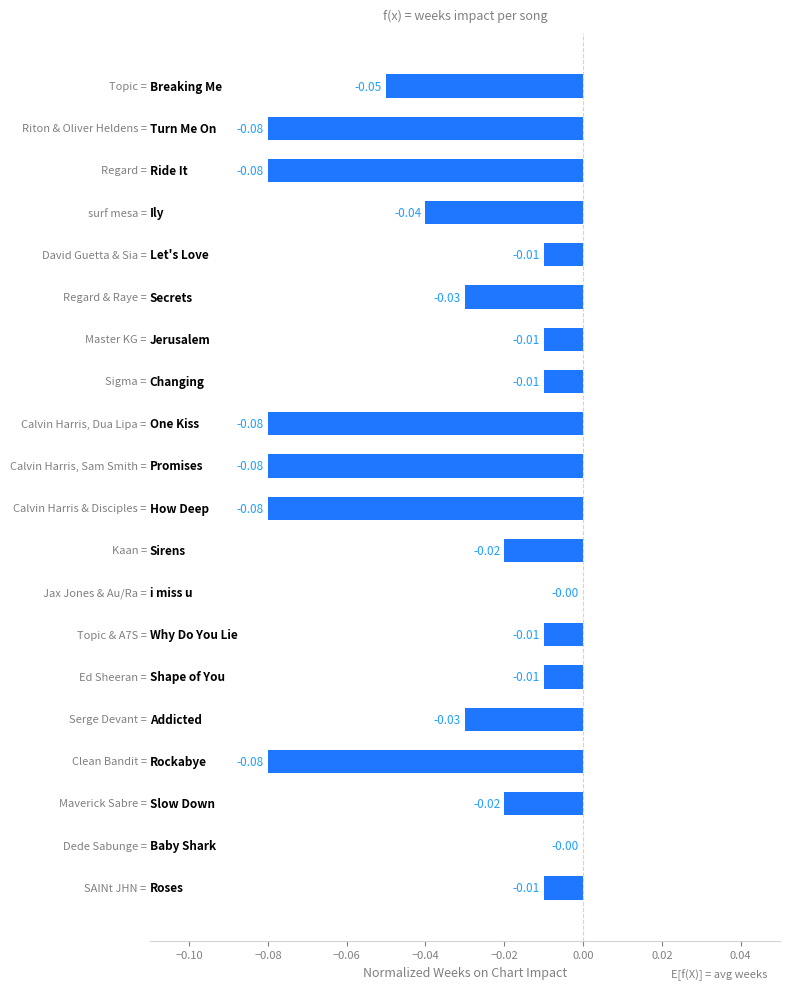

What is the sum of all values?

-0.7